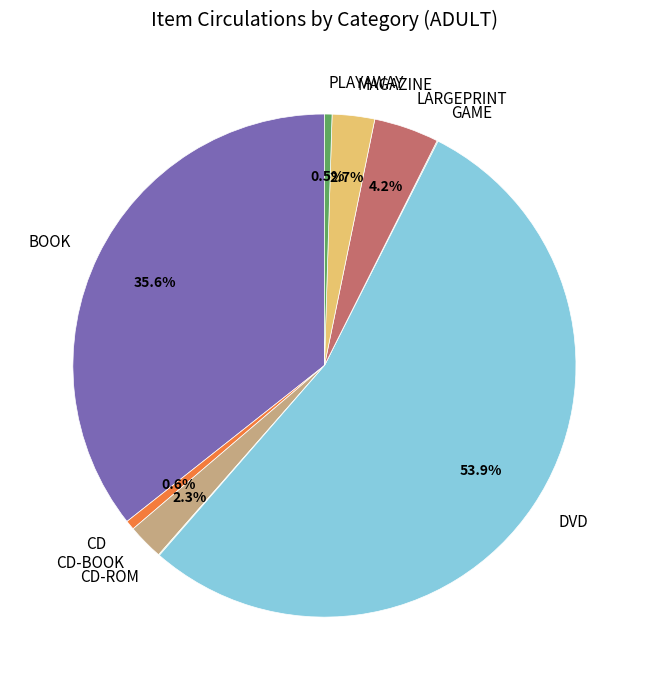

Which slice is the largest?

DVD